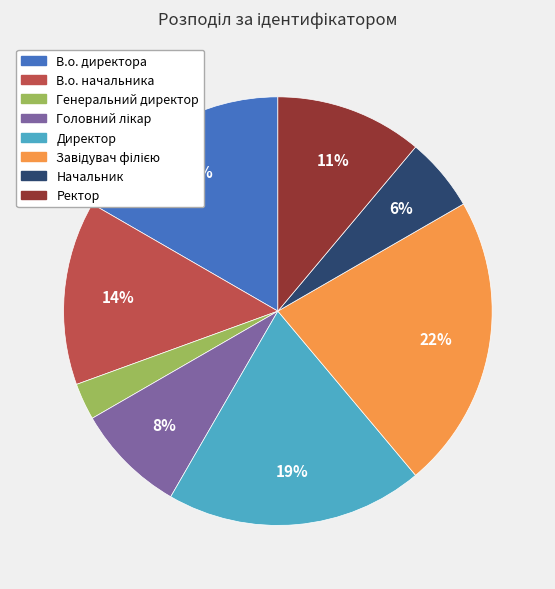

How many slices are in this pie chart?

8